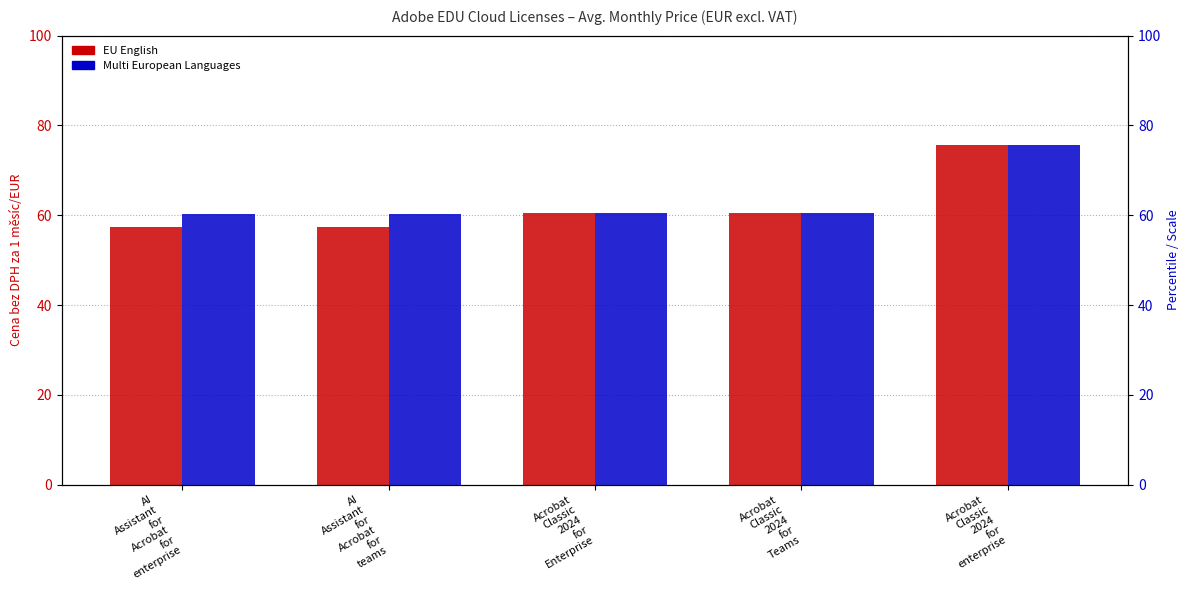

Which has a higher value, Acrobat
Classic
2024
for
Enterprise or Acrobat
Classic
2024
for
enterprise?

Acrobat
Classic
2024
for
enterprise